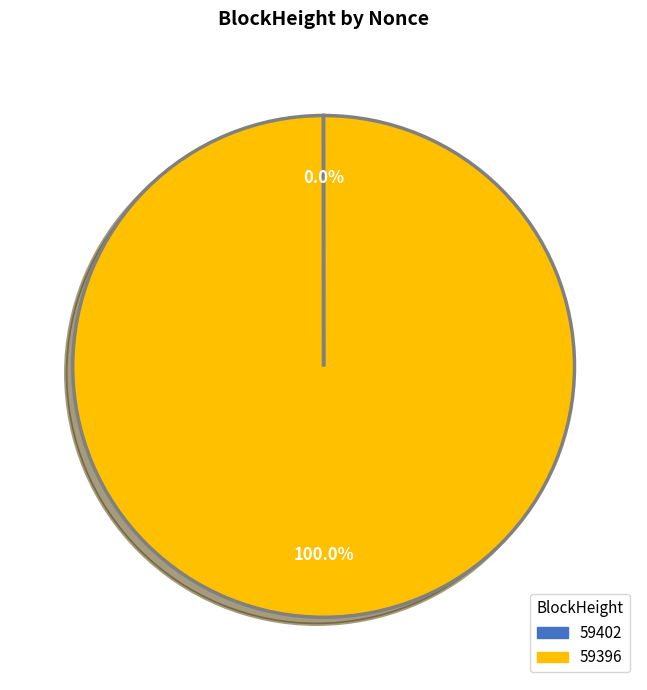

To the nearest percent, what is the average slice percentage?

50%